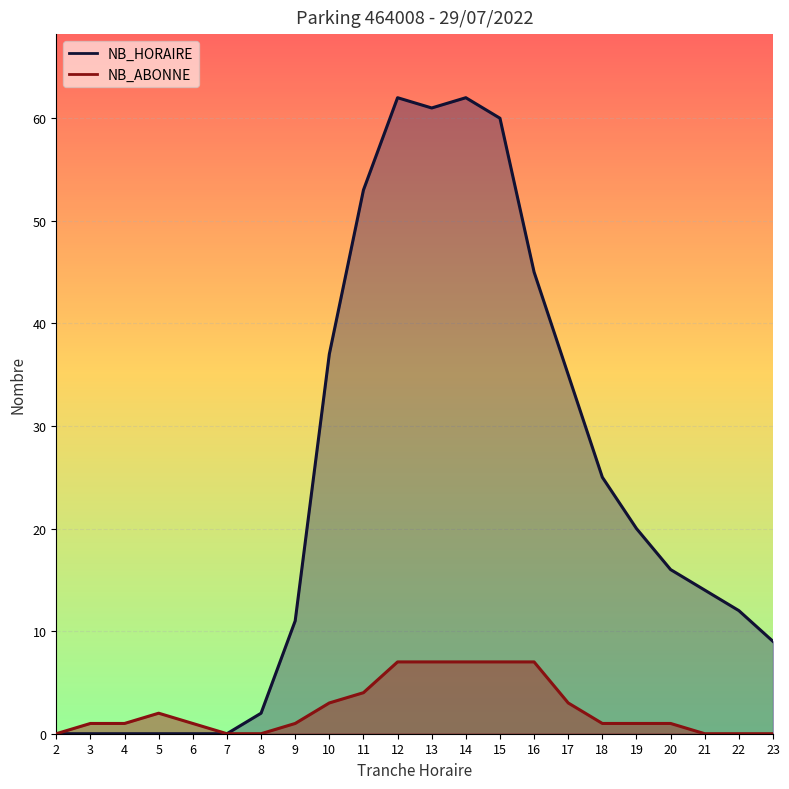

What is the maximum value shown in the chart?

62